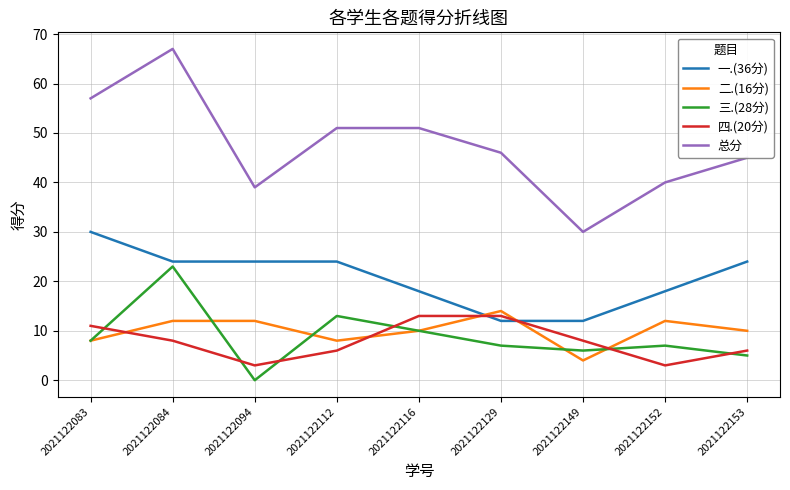

How many distinct data groups are displayed?

5